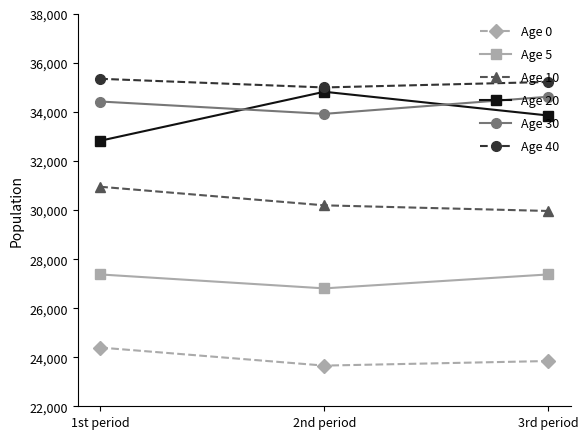

How many values in the Age 5 series are below 27377?

1